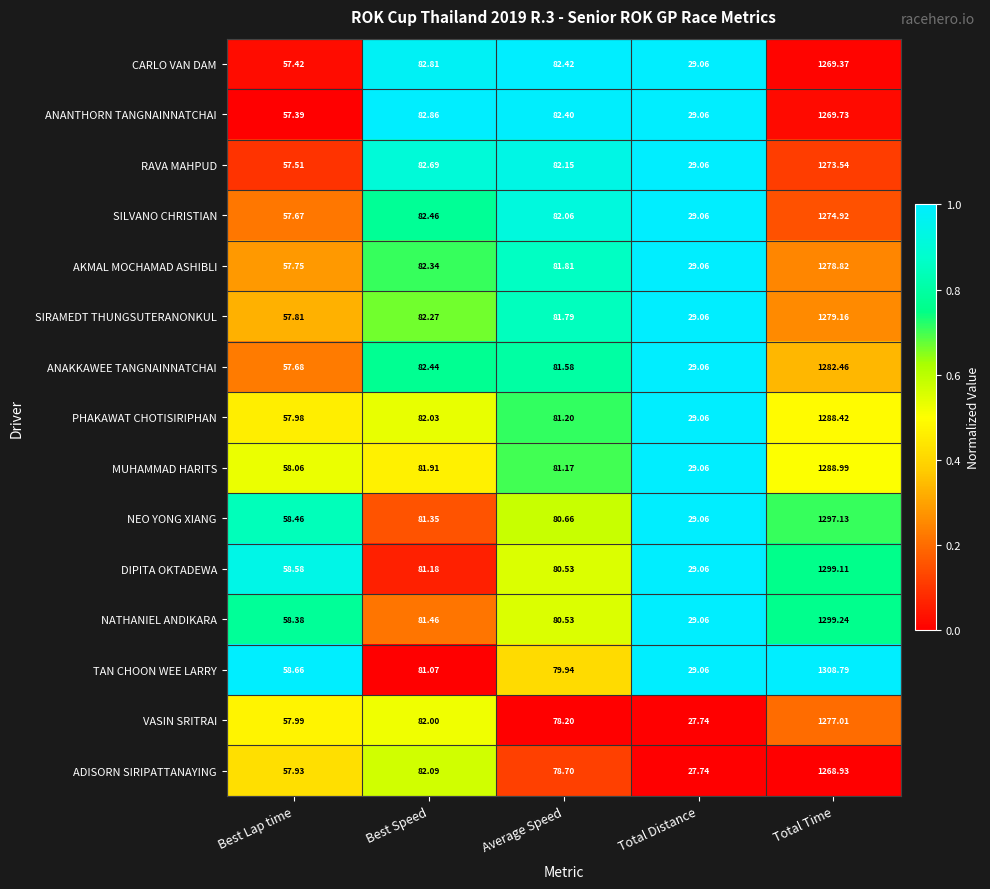

Which series has the largest total across all categories?

TAN CHOON WEE LARRY